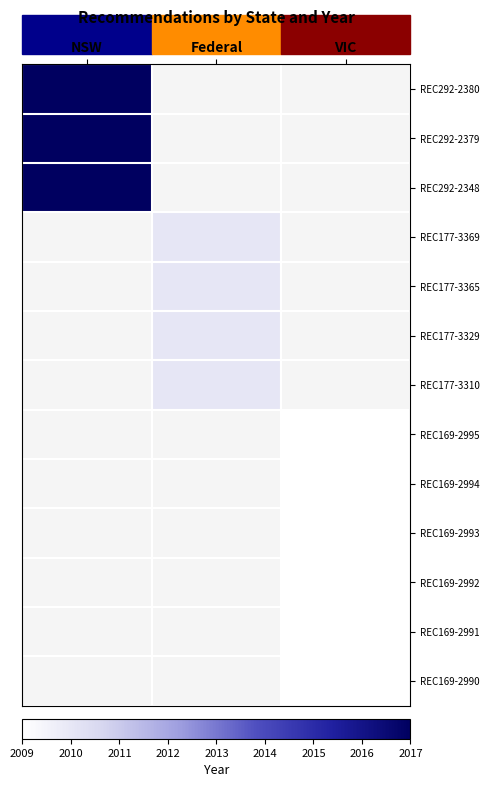

At how many categories does at least one series exceed 2011?

1